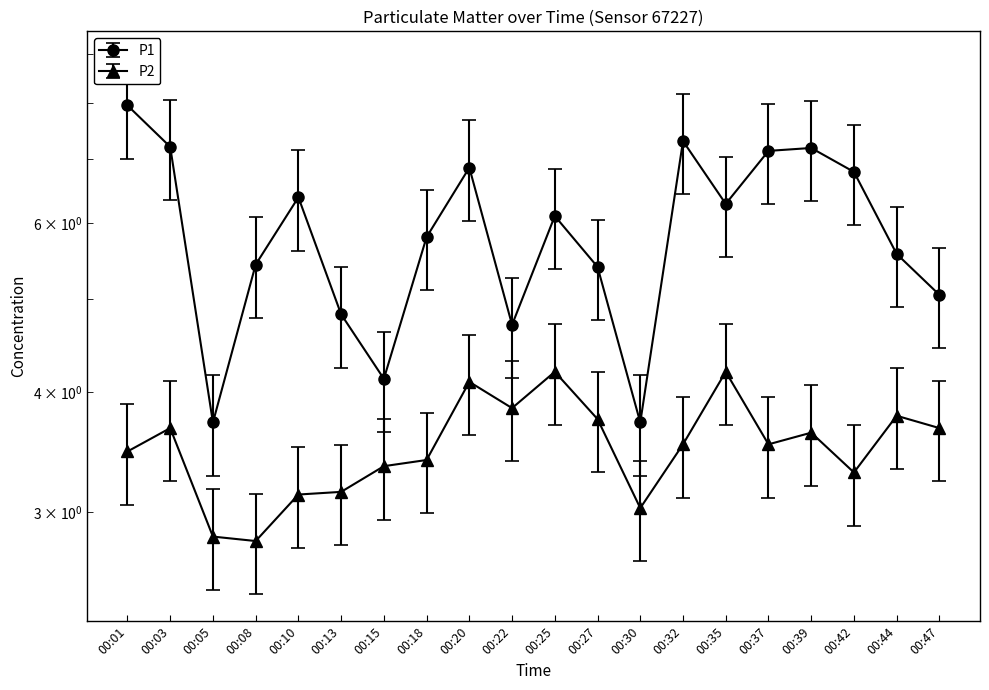

What are all the series names shown in the legend?

P1, P2